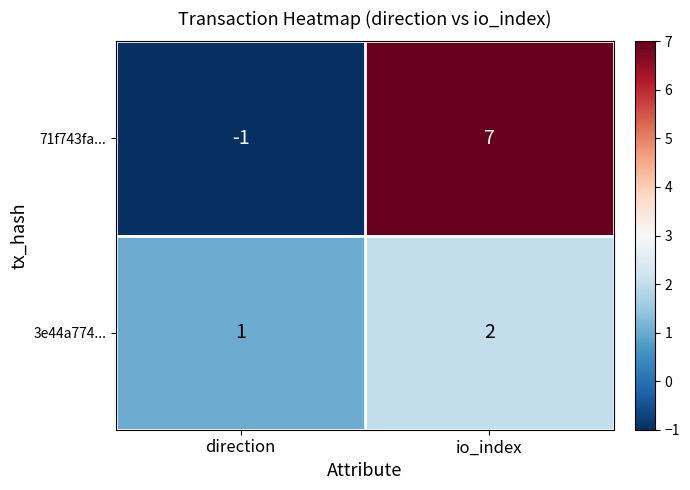

At which category does the chart reach its minimum across all series?

direction